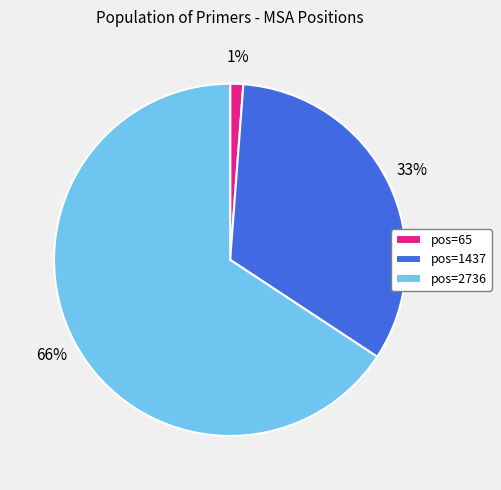

To the nearest percent, what is the difference between the largest and smallest slice percentages?

65%